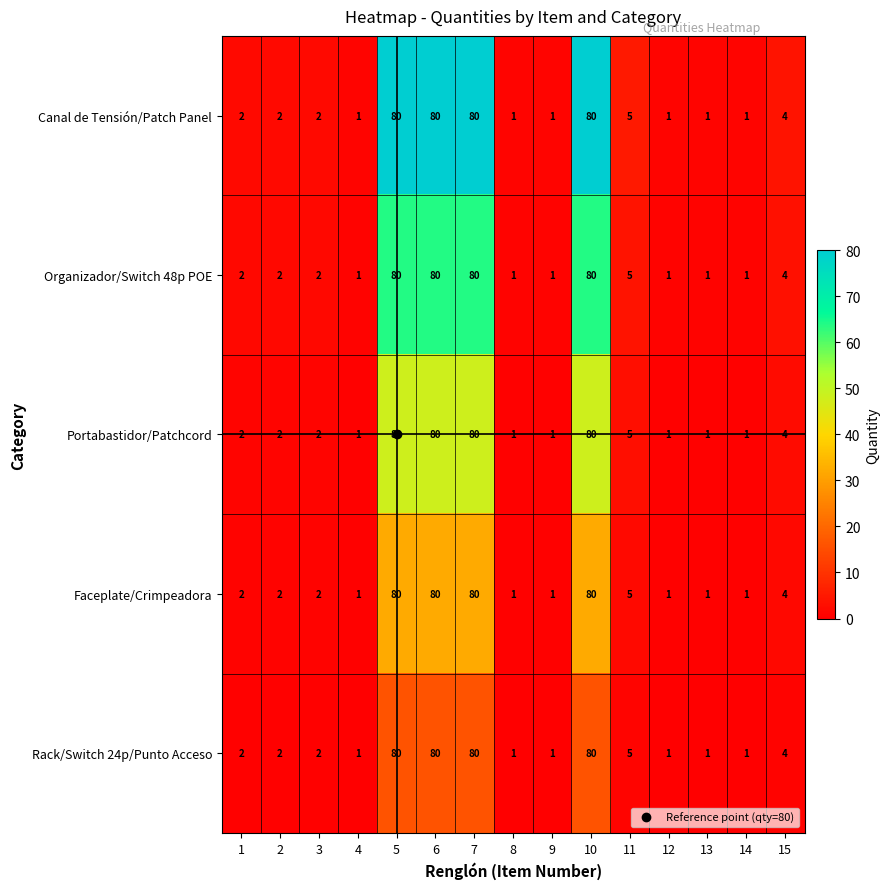

What is the maximum value shown in the chart?

80